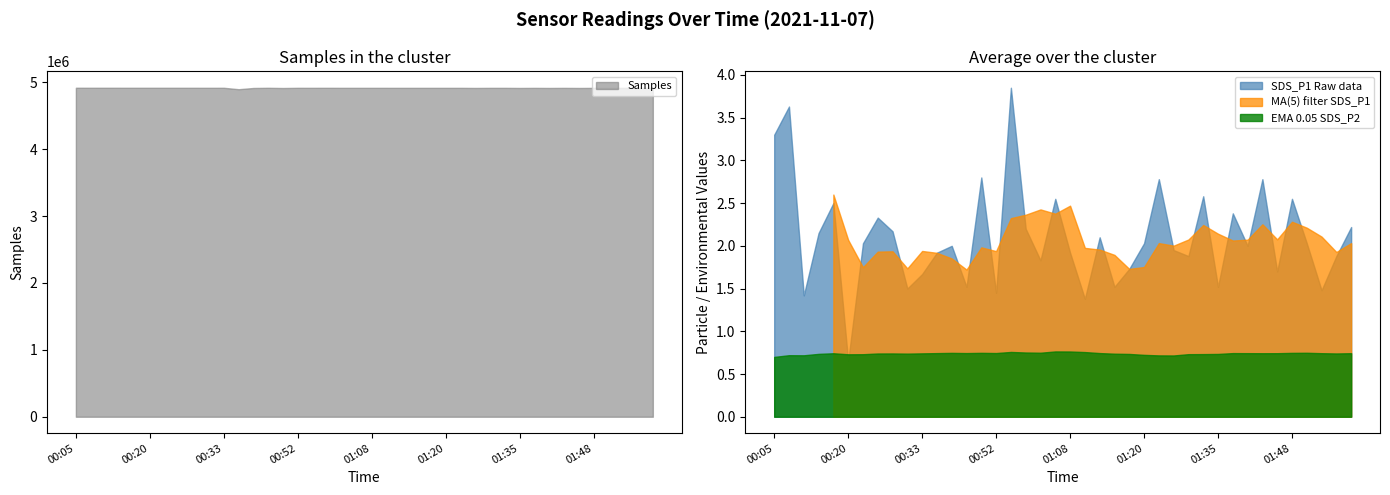

True or false: Samples and SDS_P2 intersect in this chart.

False